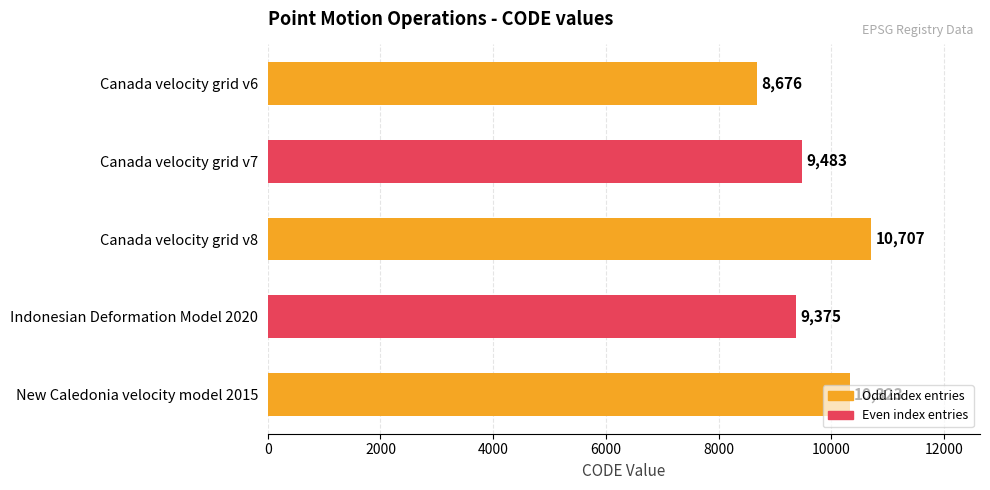

At which label is the value closest to 9691?

Canada velocity grid v7